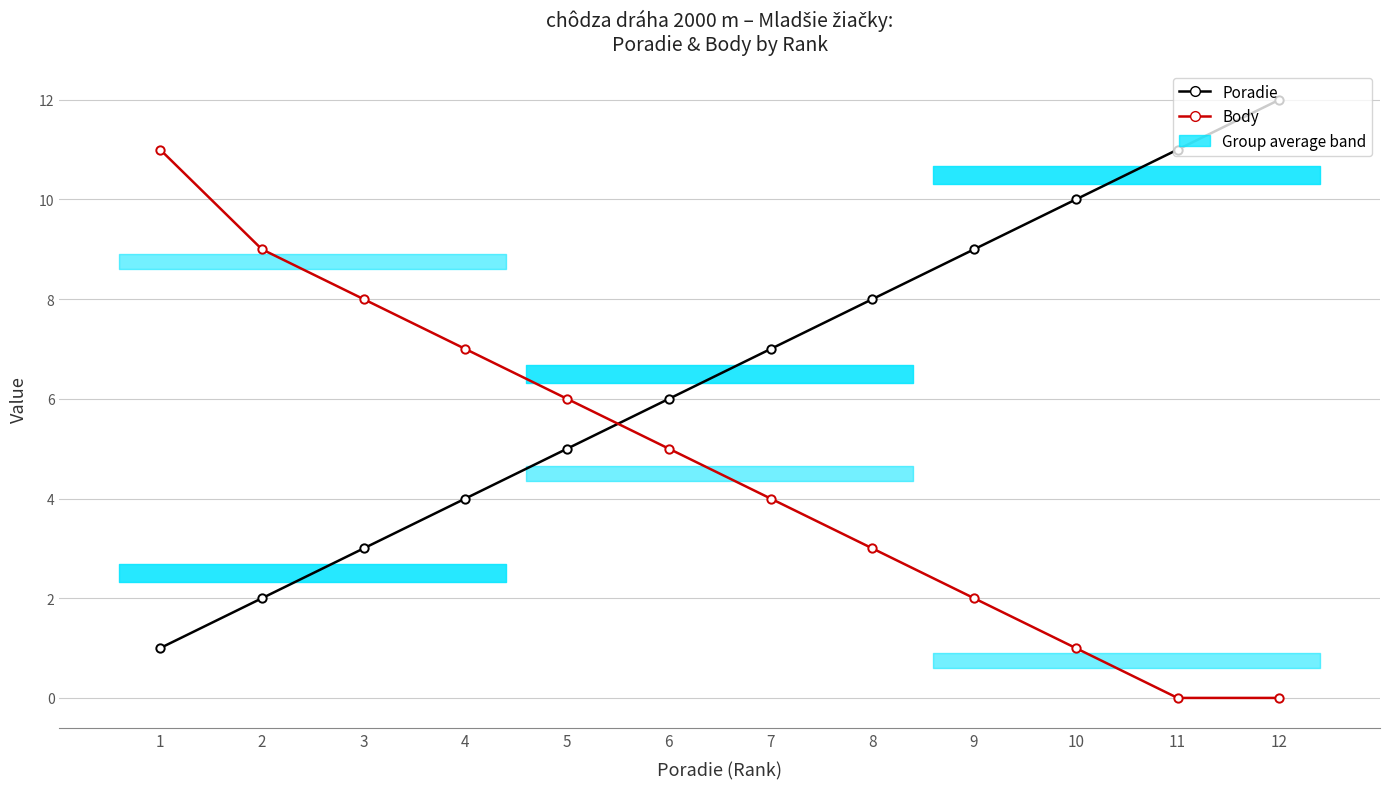

At which category is the sum across all series the highest?

1